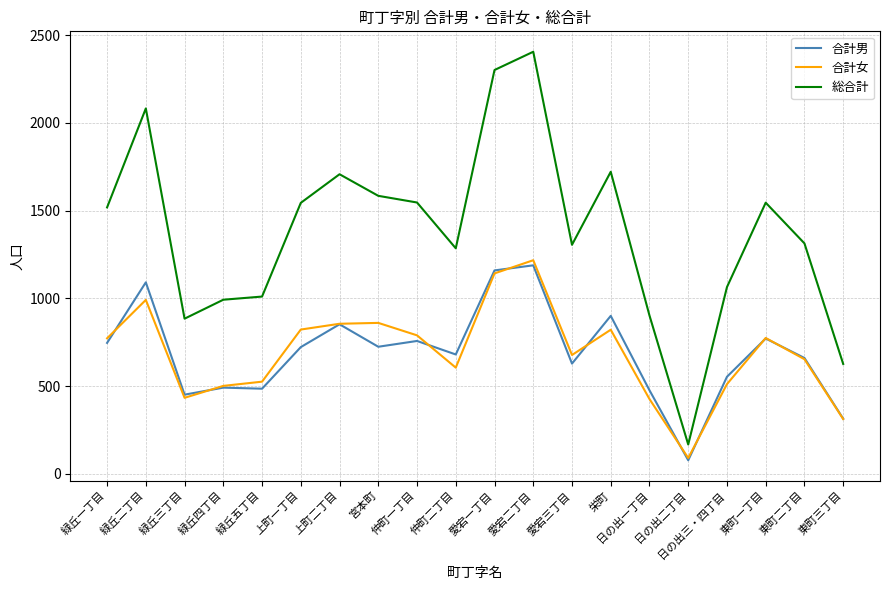

Which series has the largest total across all categories?

総合計